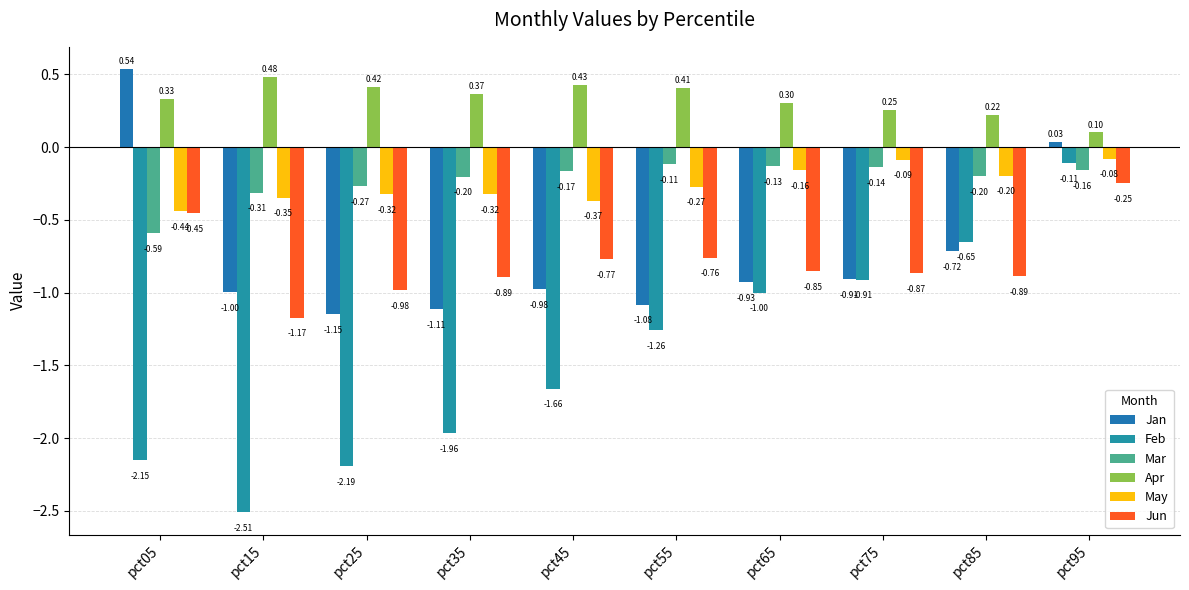

Count the number of data series in this chart.

6